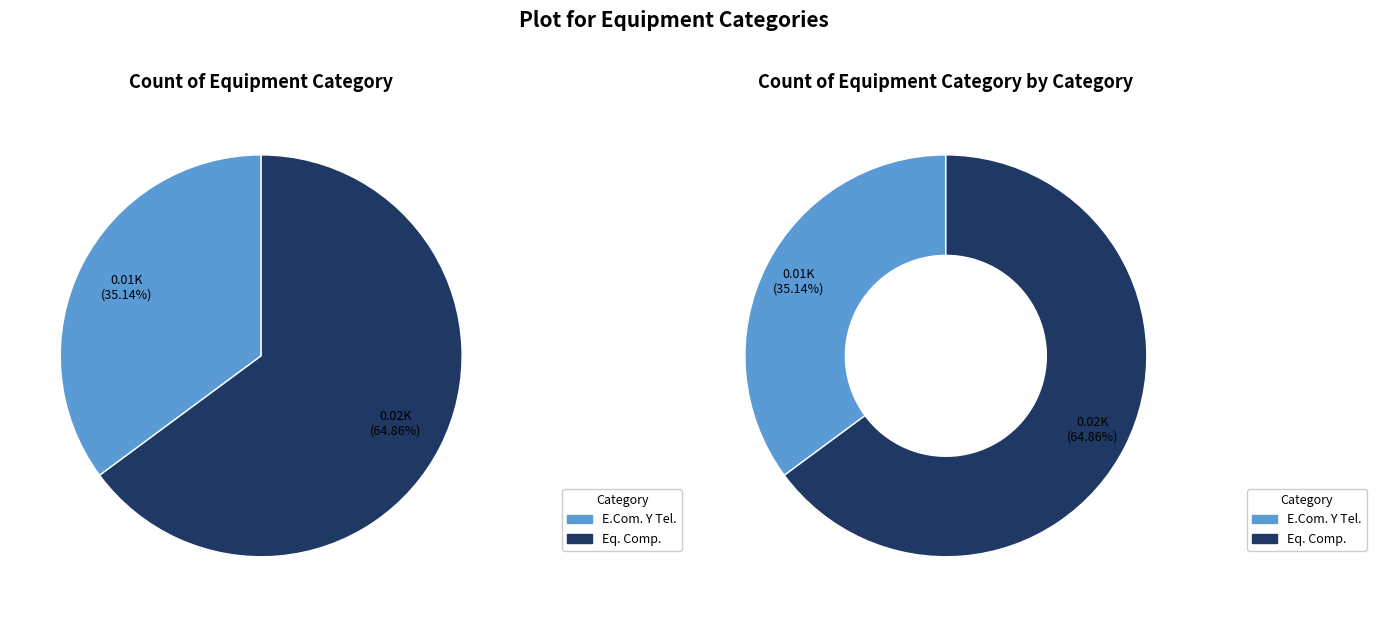

Rank the categories by value from lowest to highest.

E.Com. Y Tel., Eq. Comp.